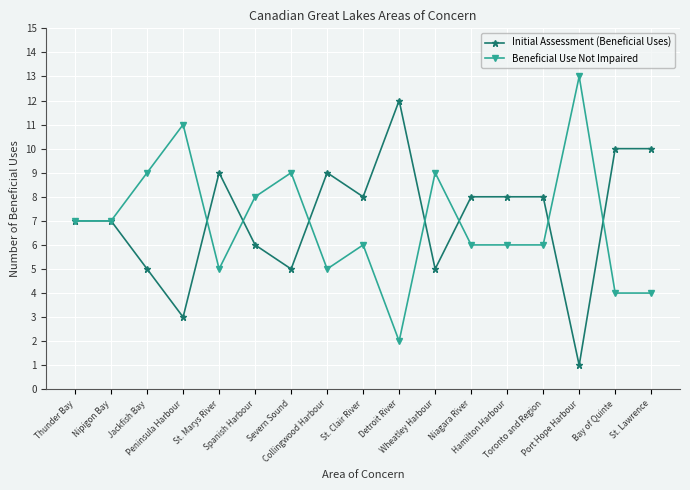

True or false: Beneficial Use Not Impaired has a value of 5 at Collingwood Harbour.

True